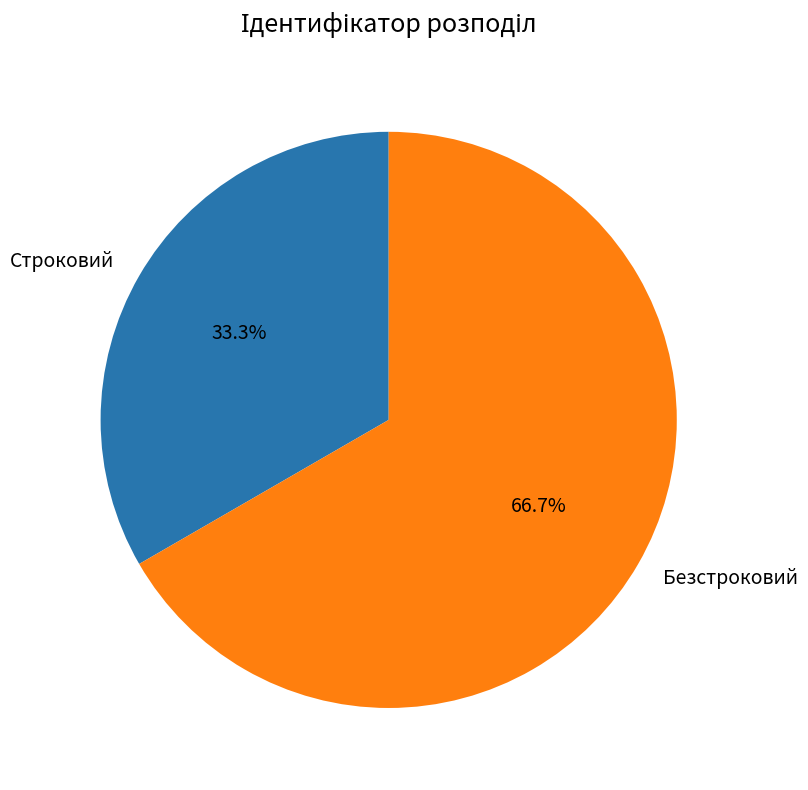

What is the ratio of the value at Безстроковий to the value at Строковий?

2.0